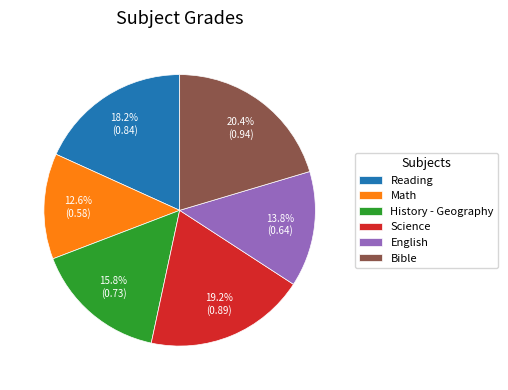

True or false: Science accounts for 19% of the total.

True